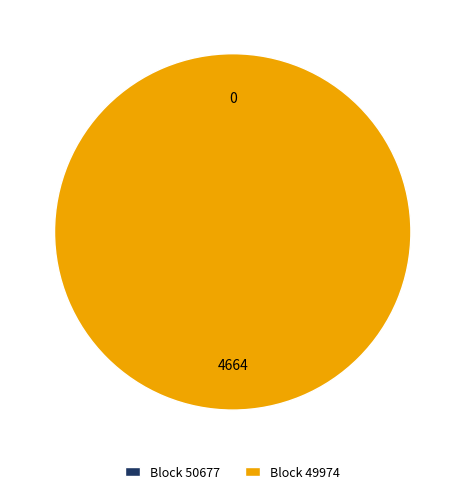

Which category has the biggest portion of the pie?

49974